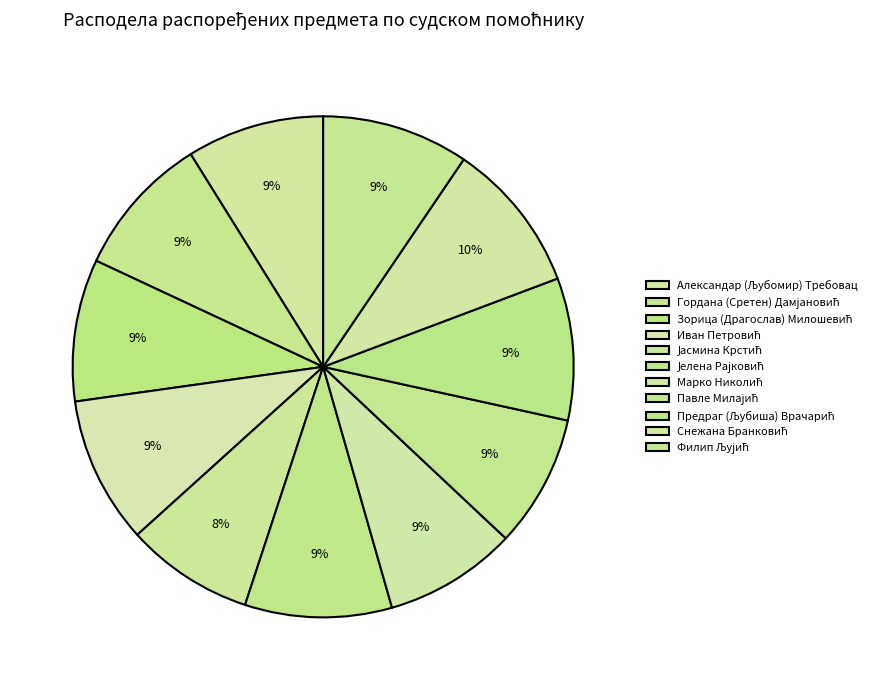

What percentage is the Зорица (Драгослав) Милошевић slice, to the nearest percent?

9%